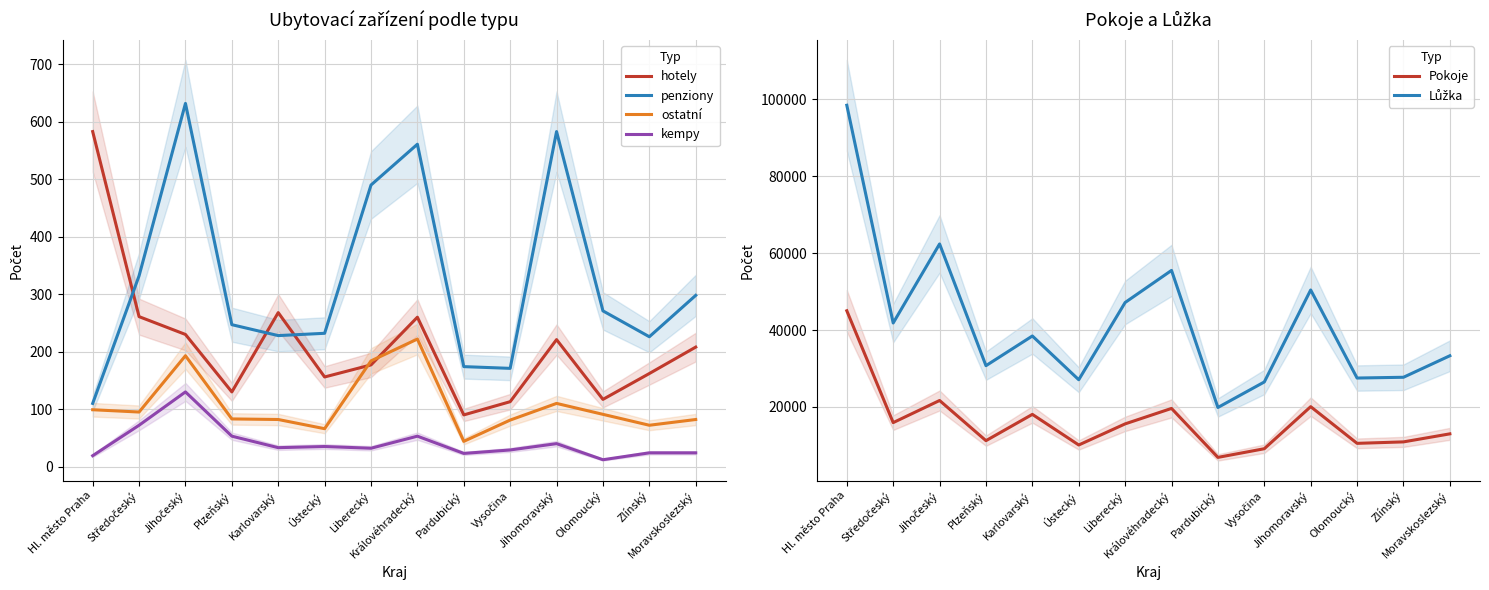

Reading right to left, extract all data points from this chart.

hotely: Moravskoslezský=208	Zlínský=162	Olomoucký=117	Jihomoravský=221	Vysočina=113	Pardubický=90	Královéhradecký=260	Liberecký=177	Ústecký=156	Karlovarský=268	Plzeňský=130	Jihočeský=230	Středočeský=261	Hl. město Praha=583
penziony: Moravskoslezský=298	Zlínský=226	Olomoucký=271	Jihomoravský=583	Vysočina=171	Pardubický=174	Královéhradecký=561	Liberecký=490	Ústecký=232	Karlovarský=228	Plzeňský=247	Jihočeský=632	Středočeský=332	Hl. město Praha=110
ostatní: Moravskoslezský=82	Zlínský=72	Olomoucký=91	Jihomoravský=110	Vysočina=81	Pardubický=44	Královéhradecký=222	Liberecký=184	Ústecký=66	Karlovarský=82	Plzeňský=83	Jihočeský=193	Středočeský=95	Hl. město Praha=99
kempy: Moravskoslezský=24	Zlínský=24	Olomoucký=12	Jihomoravský=40	Vysočina=29	Pardubický=23	Královéhradecký=53	Liberecký=32	Ústecký=35	Karlovarský=33	Plzeňský=53	Jihočeský=130	Středočeský=72	Hl. město Praha=19
Pokoje: Moravskoslezský=12997	Zlínský=10907	Olomoucký=10527	Jihomoravský=20067	Vysočina=9130	Pardubický=6877	Královéhradecký=19610	Liberecký=15591	Ústecký=10102	Karlovarský=18062	Plzeňský=11228	Jihočeský=21671	Středočeský=15922	Hl. město Praha=45004
Lůžka: Moravskoslezský=33305	Zlínský=27712	Olomoucký=27511	Jihomoravský=50411	Vysočina=26487	Pardubický=19854	Královéhradecký=55500	Liberecký=47155	Ústecký=27070	Karlovarský=38446	Plzeňský=30727	Jihočeský=62383	Středočeský=41829	Hl. město Praha=98446